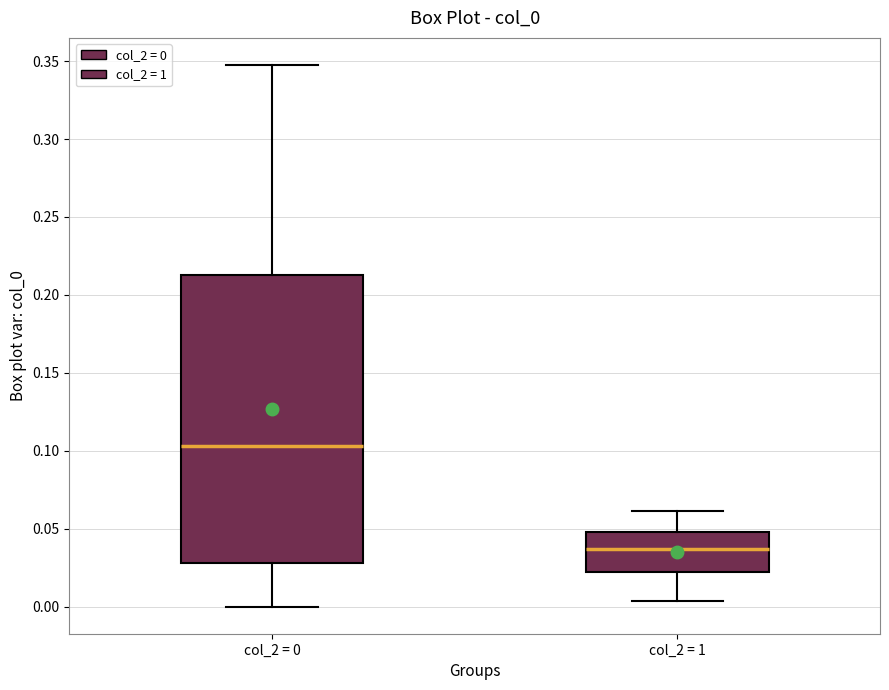

Which box has the highest median line?

col_2 = 0